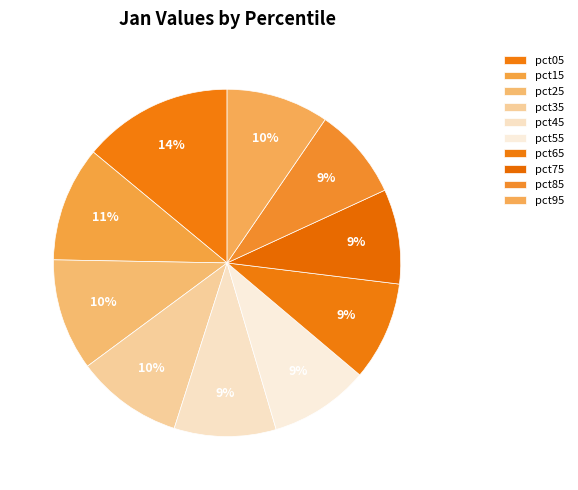

How many segments does this pie chart have?

10